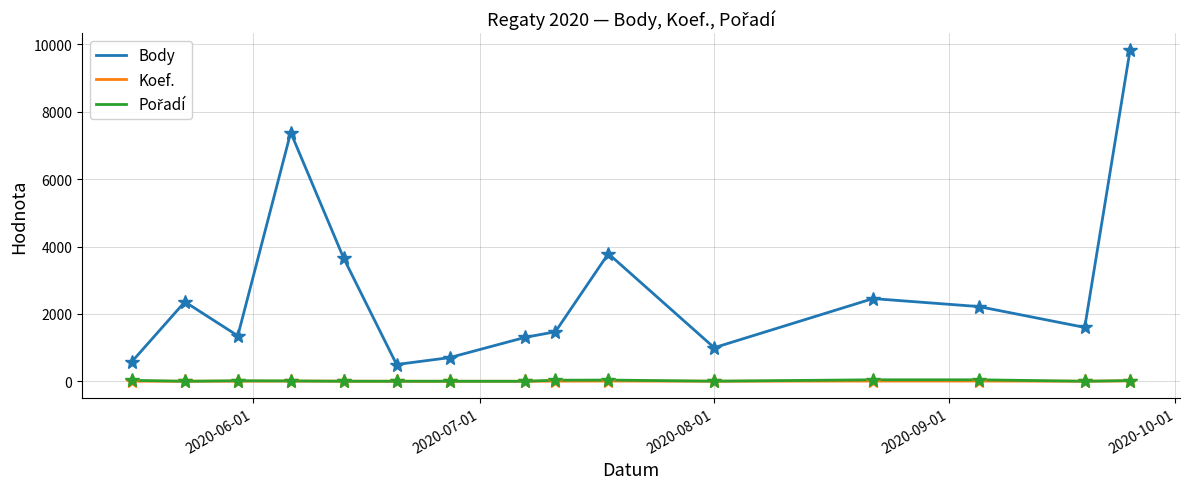

How many lines are shown in the chart?

3